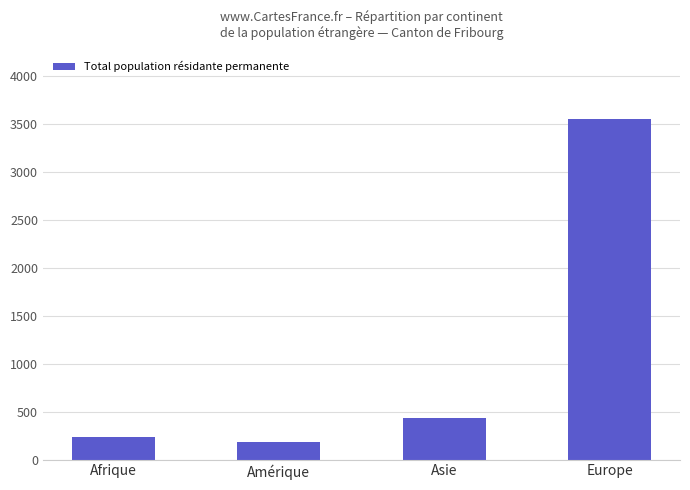

Between Asie and Afrique, which is larger?

Asie